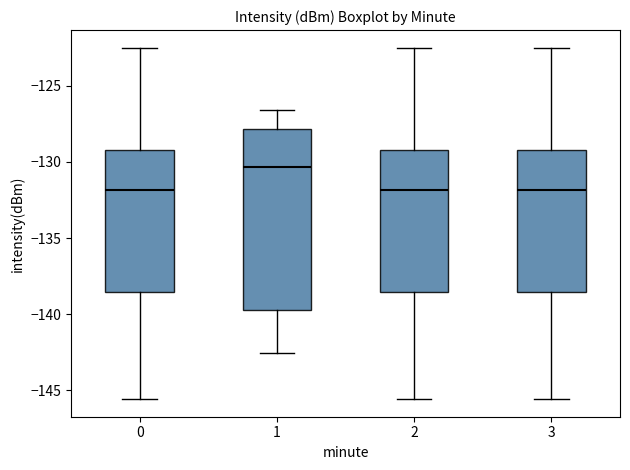

Where does the upper whisker of the box at x = 0 end on the y-axis? The values are not printed on the chart, so give them approximately, as read against the axis.

-122.5